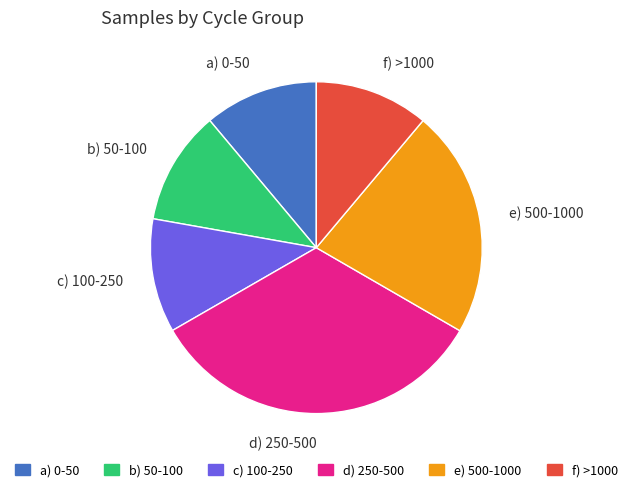

Do d) 250-500 and b) 50-100 together represent more than half of the pie?

No